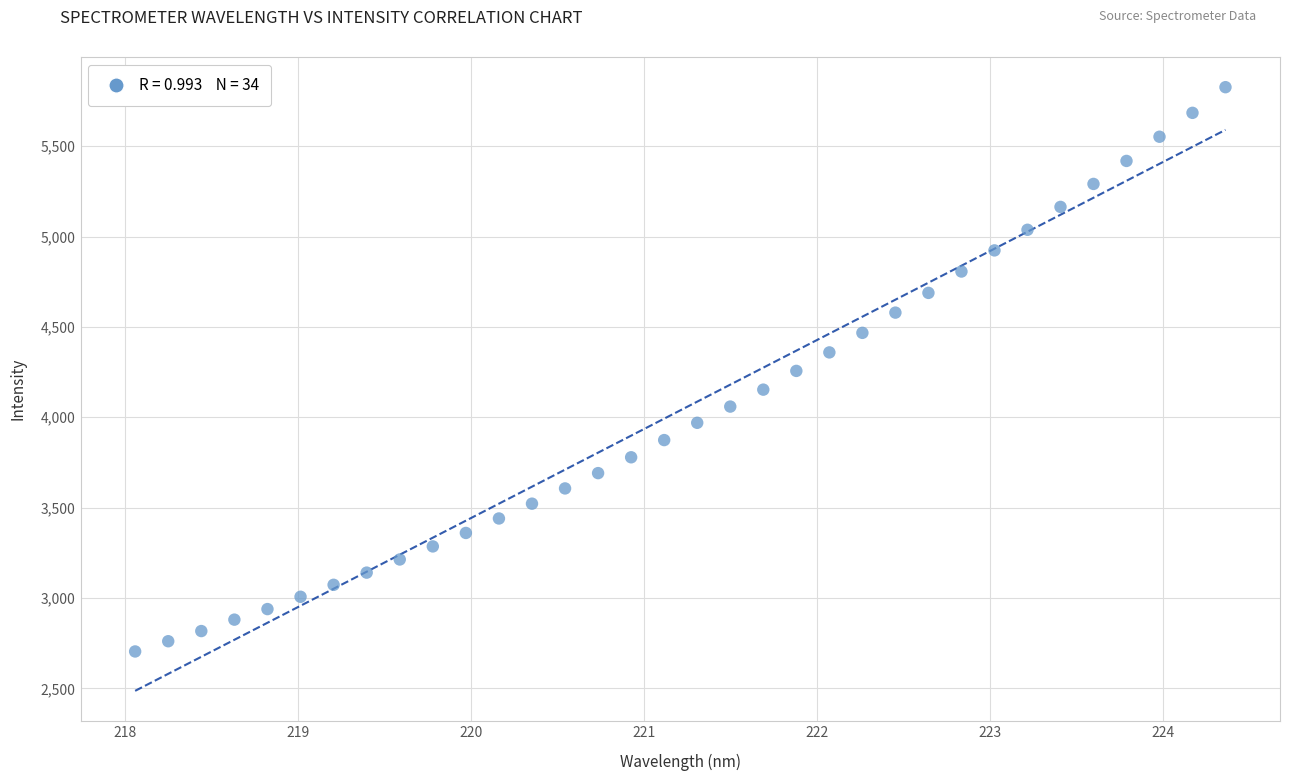

What is the range of X values (max minus min)?

6.3